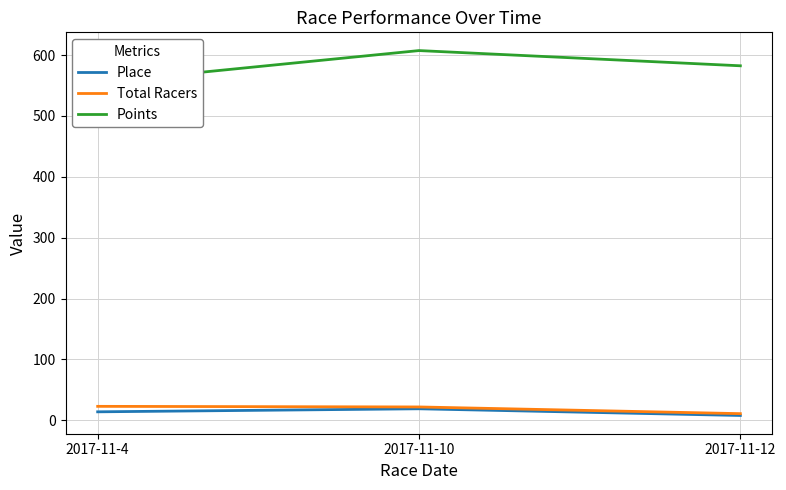

Reading left to right, list all the values displayed in this chart.

Place: 14.0	19.0	8.0
Total Racers: 23.0	22.0	11.0
Points: 554.7	607.3	582.3